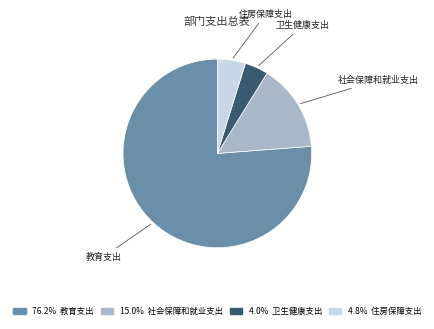

Is there any slice that represents more than half of the pie?

Yes